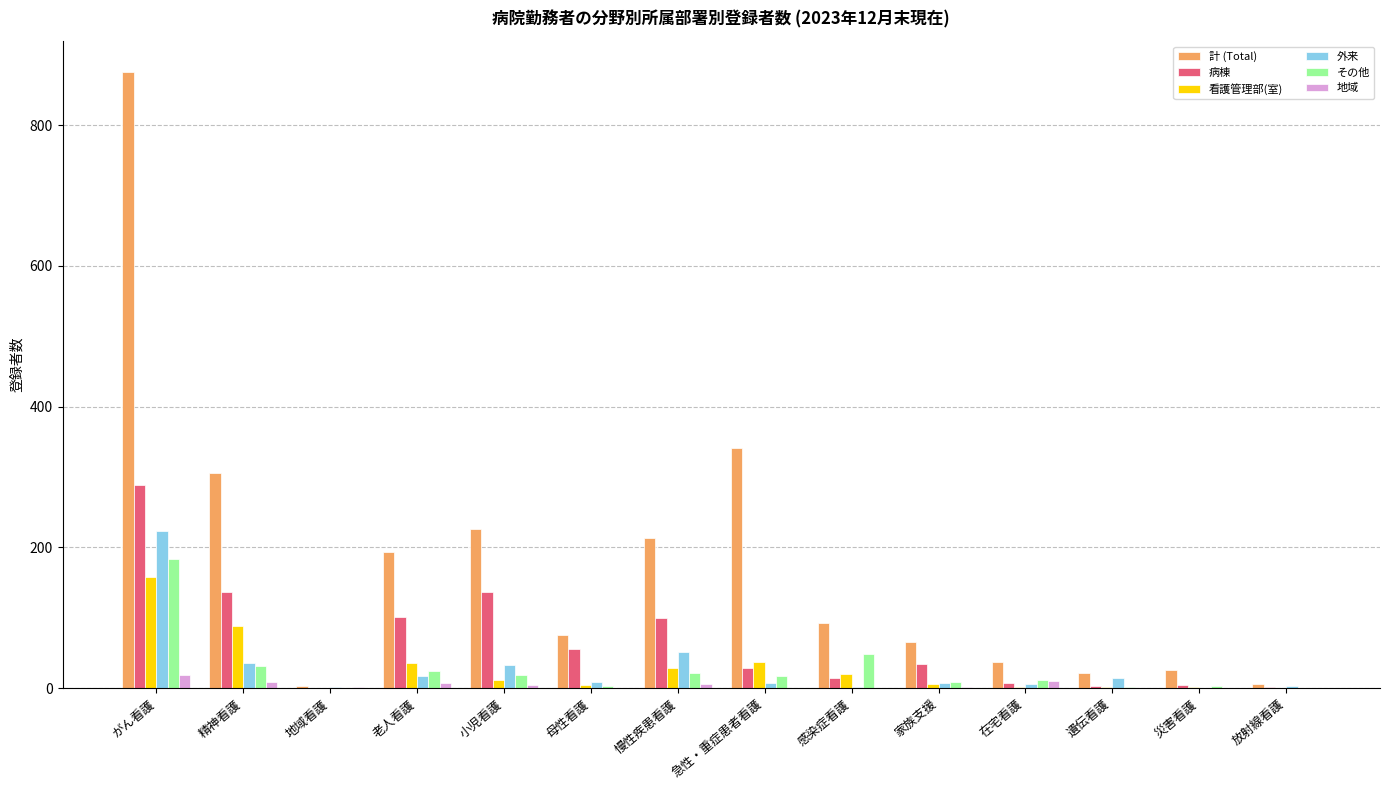

Where does the その他 series first go above 17?

がん看護